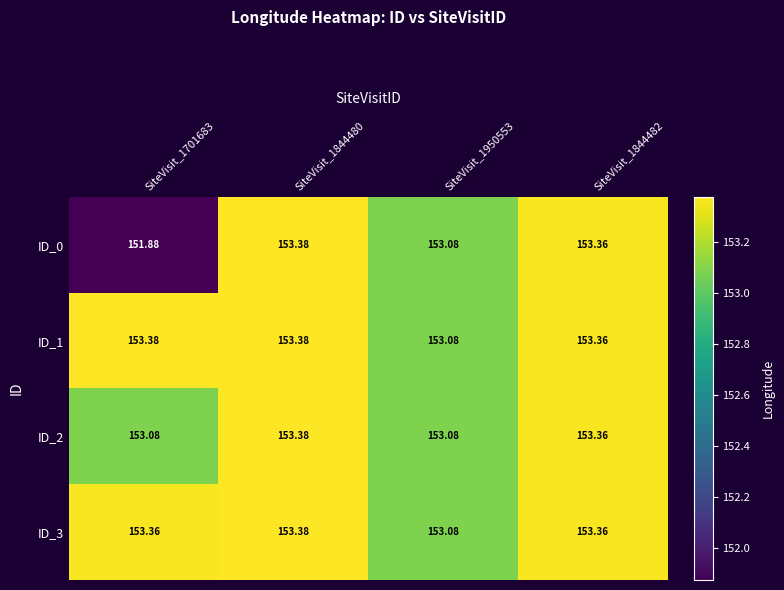

Which series has the largest total across all categories?

ID_1